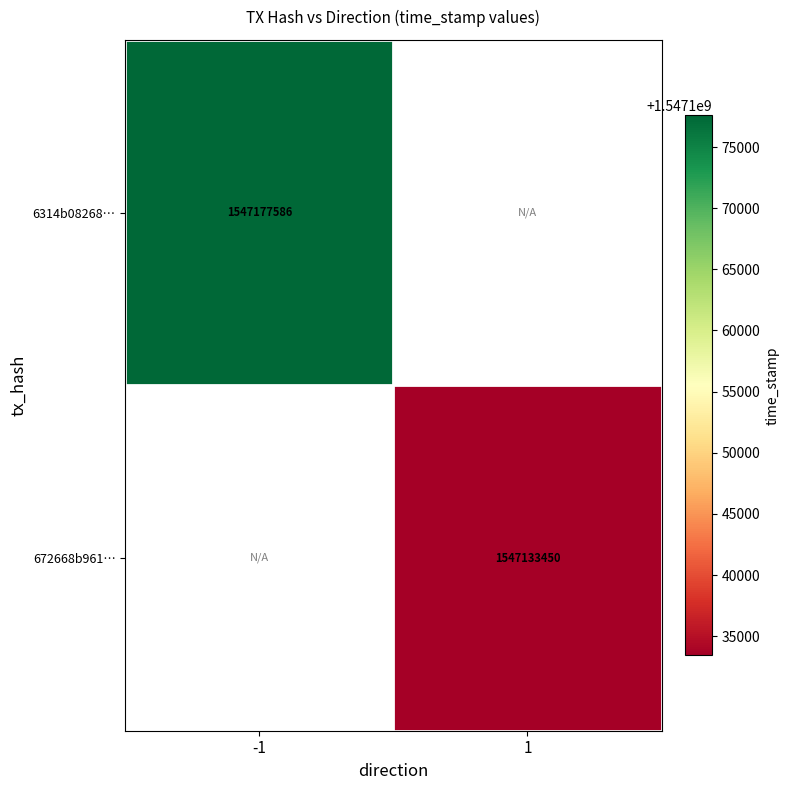

What is the greatest value displayed?

1547177586.0